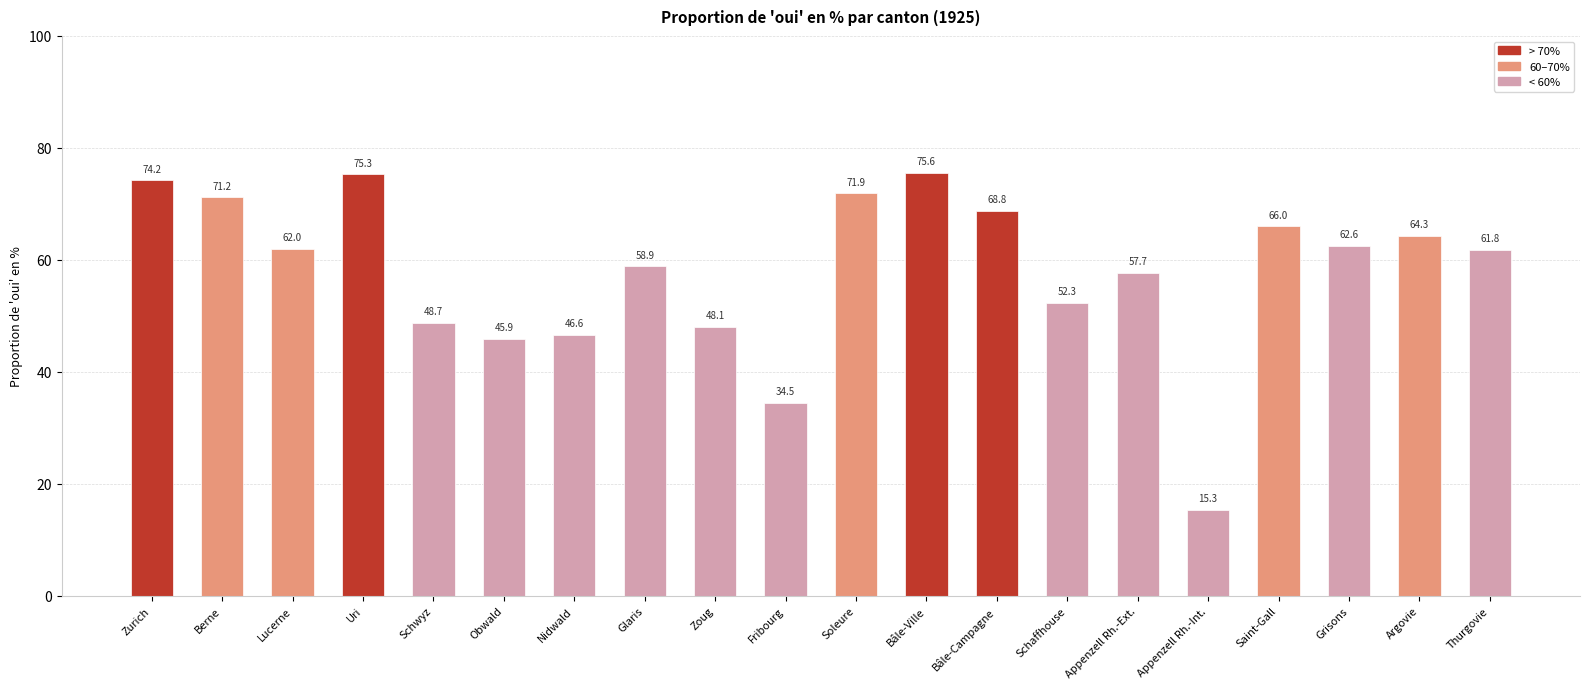

Are the bars grouped side by side (vs. stacked)?

No